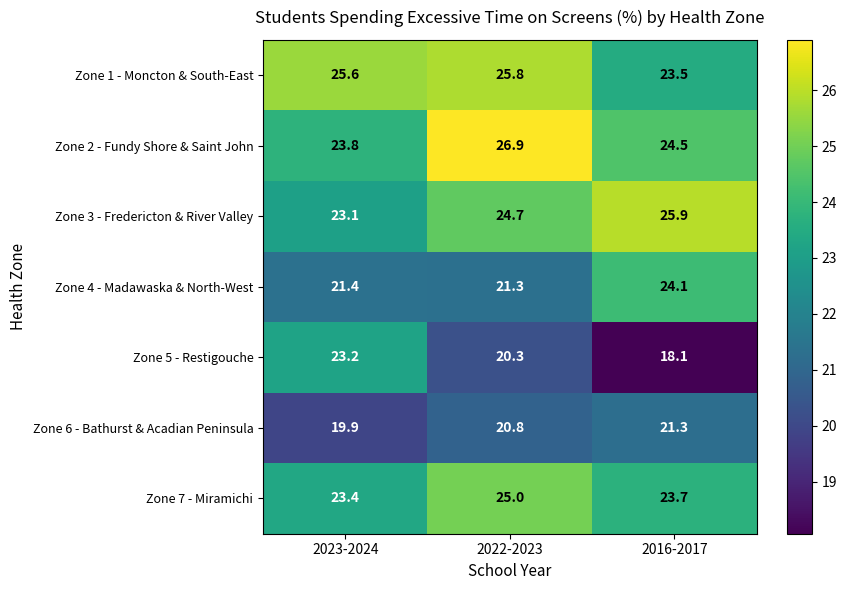

What is the spread (max minus min) of values at 2023-2024?

5.7